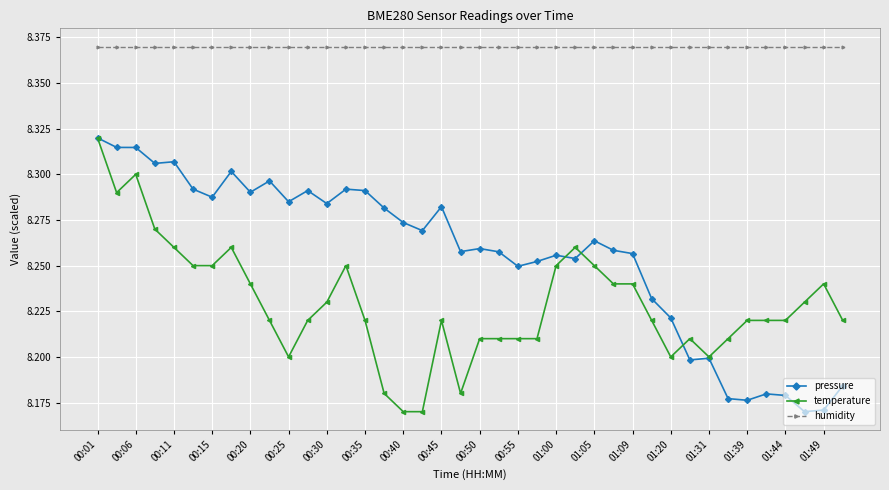

Rank the series by their average value, from lowest to highest.

temperature, pressure, humidity